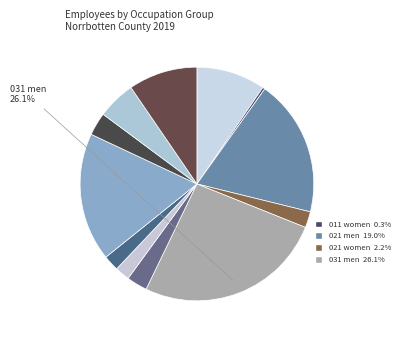

Which category has the smallest portion of the pie?

011 women